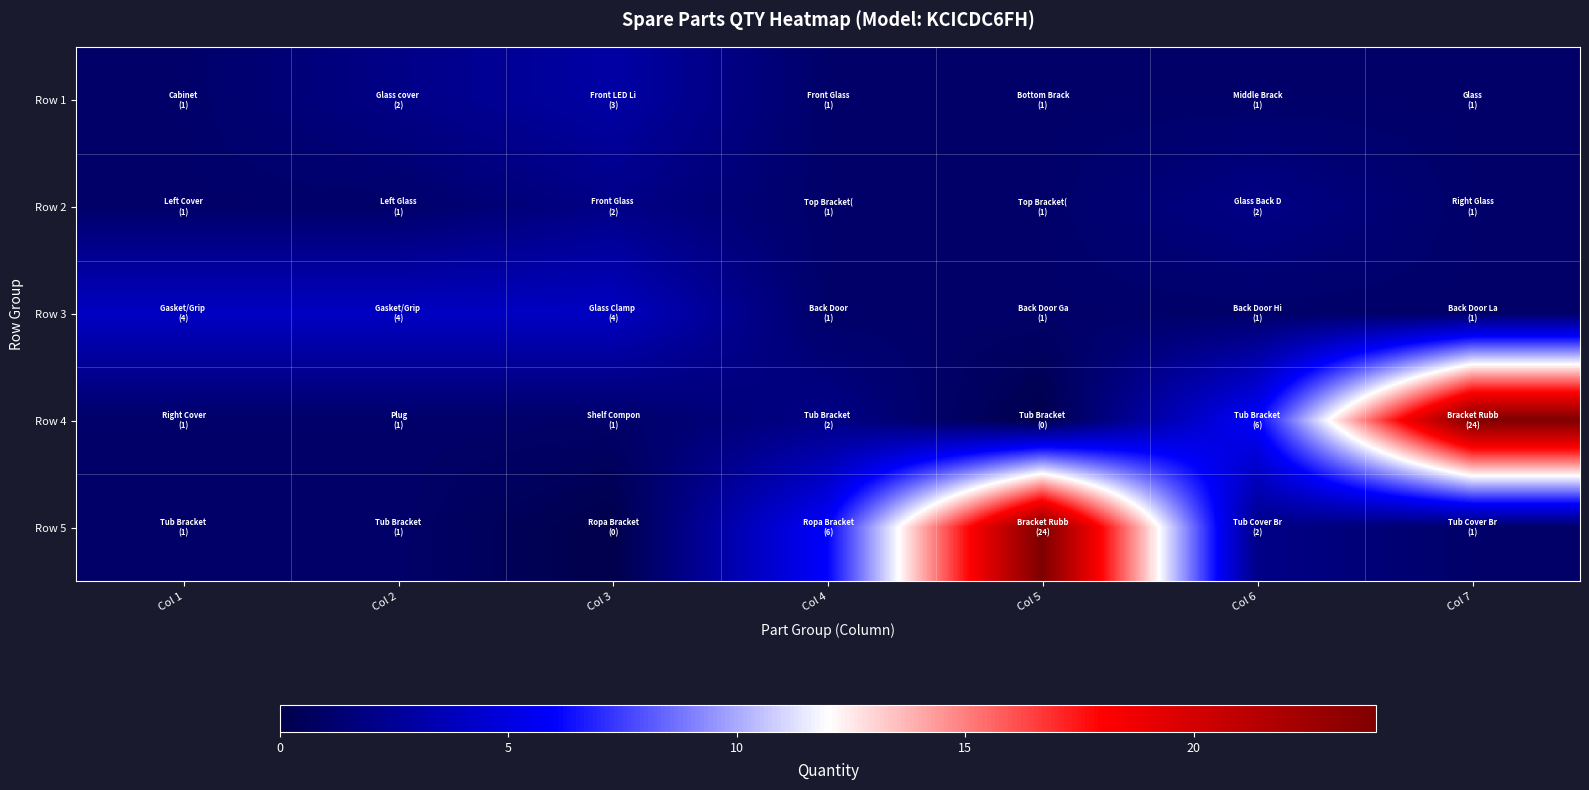

At which category is the sum across all series the highest?

Col 7